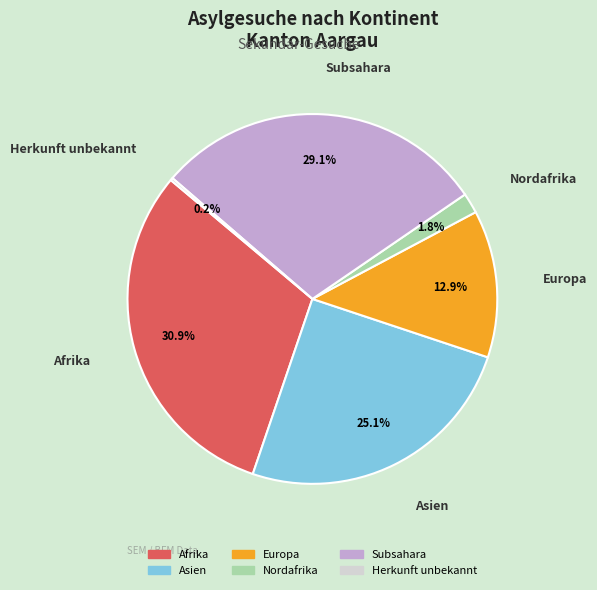

To the nearest percent, what is the average slice percentage?

17%